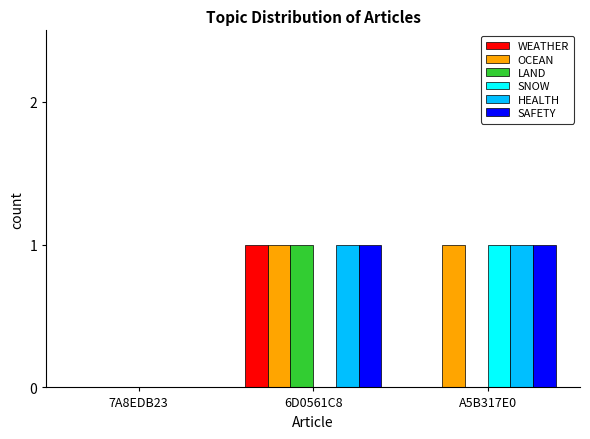

Reading left to right, what are all the values shown in this chart?

WEATHER: 7A8EDB23=0	6D0561C8=1	A5B317E0=0
OCEAN: 7A8EDB23=0	6D0561C8=1	A5B317E0=1
LAND: 7A8EDB23=0	6D0561C8=1	A5B317E0=0
SNOW: 7A8EDB23=0	6D0561C8=0	A5B317E0=1
HEALTH: 7A8EDB23=0	6D0561C8=1	A5B317E0=1
SAFETY: 7A8EDB23=0	6D0561C8=1	A5B317E0=1